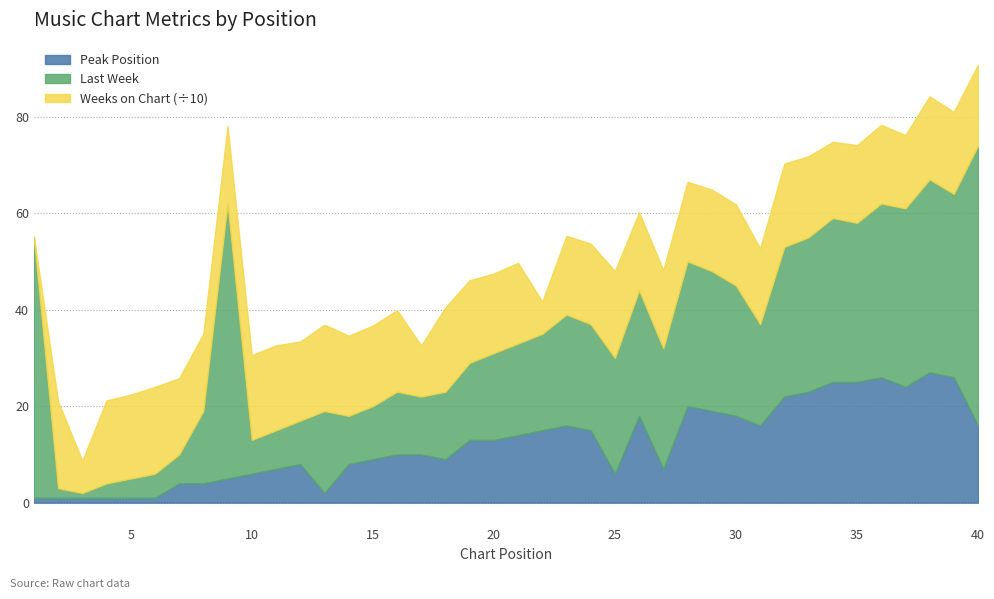

Reading right to left, what are all the values shown in this chart?

Peak Position: 16	26	27	24	26	25	25	23	22	16	18	19	20	7	18	6	15	16	15	14	13	13	9	10	10	9	8	2	8	7	6	5	4	4	1	1	1	1	1	1
Last Week: 58	38	40	37	36	33	34	32	31	21	27	29	30	25	26	24	22	23	20	19	18	16	14	12	13	11	10	17	9	8	7	57	15	6	5	4	3	1	2	54
Weeks on Chart: 168	170	172	152	163	161	158	168	173	157	168	169	165	162	162	180	167	163	67	167	165	171	175	106	169	167	166	179	164	176	176	161	160	158	180	174	172	67	180	2